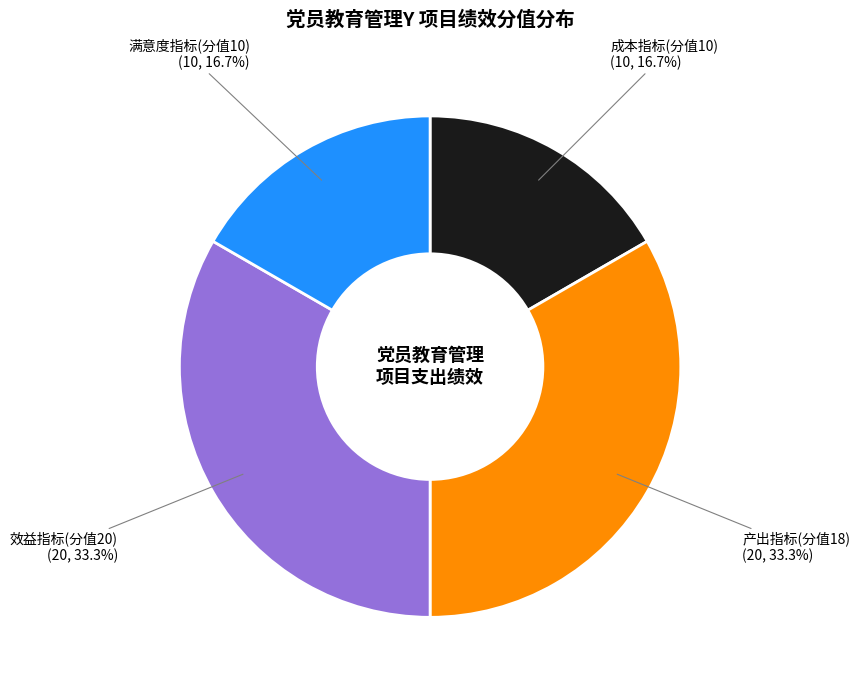

Is 满意度指标(分值10) the majority of the pie?

No